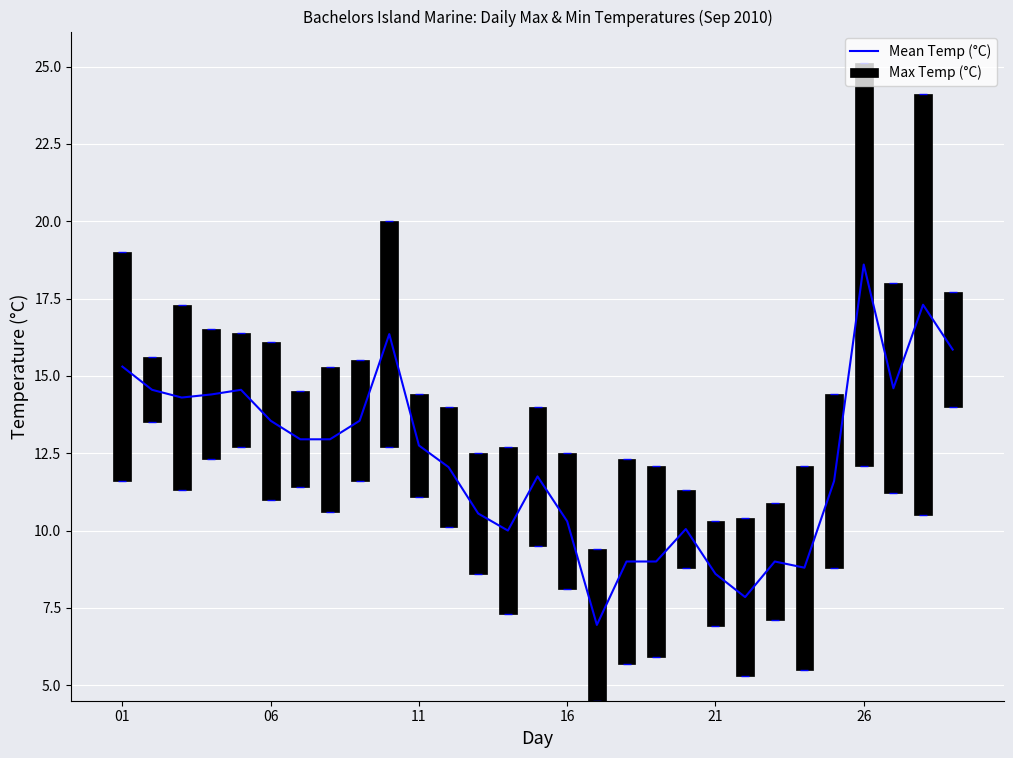

Are the bars grouped side by side (vs. stacked)?

Yes